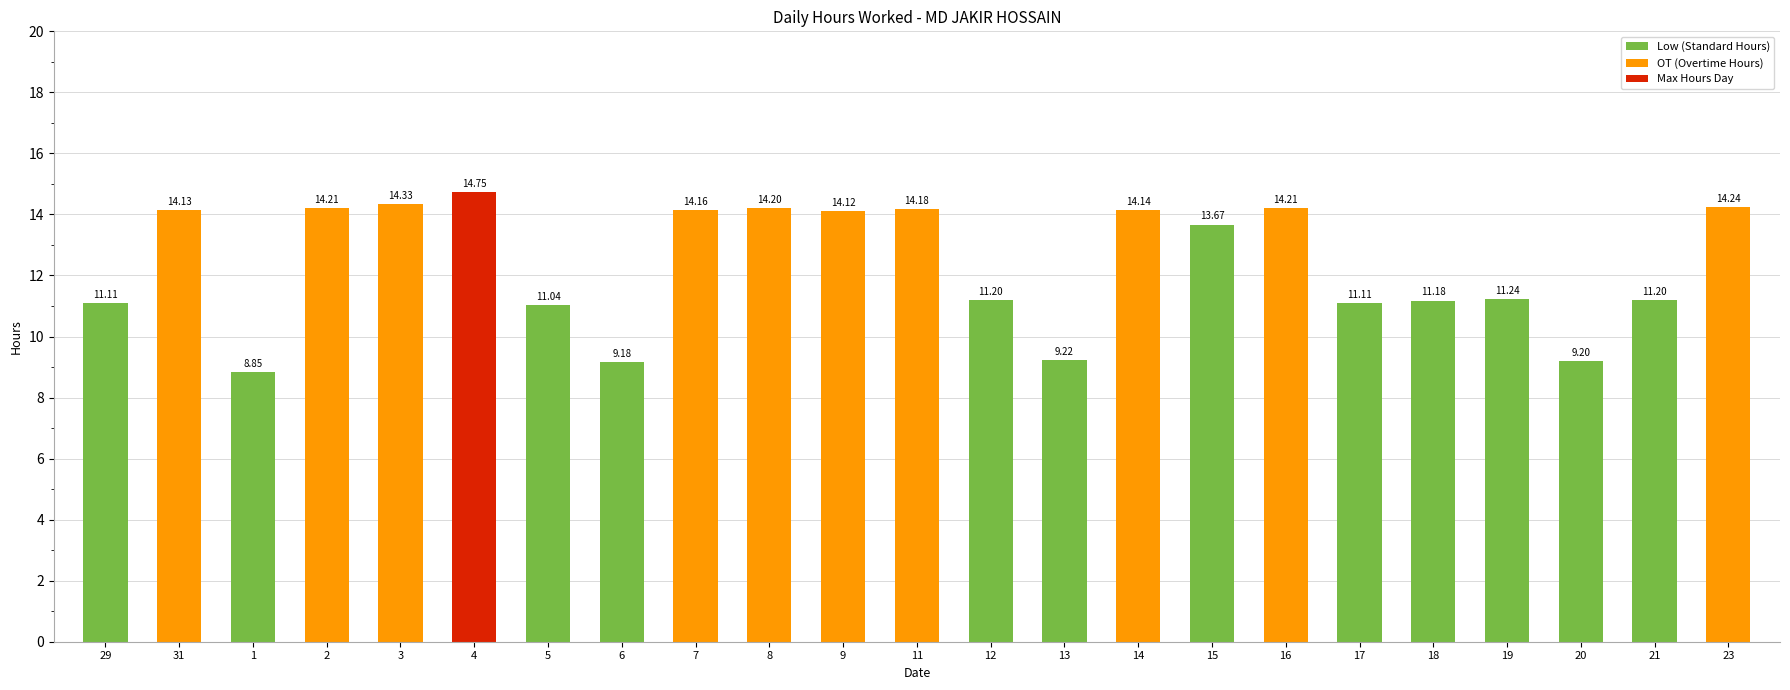

The chart shows a value of 14.2 at 7. True or false?

True